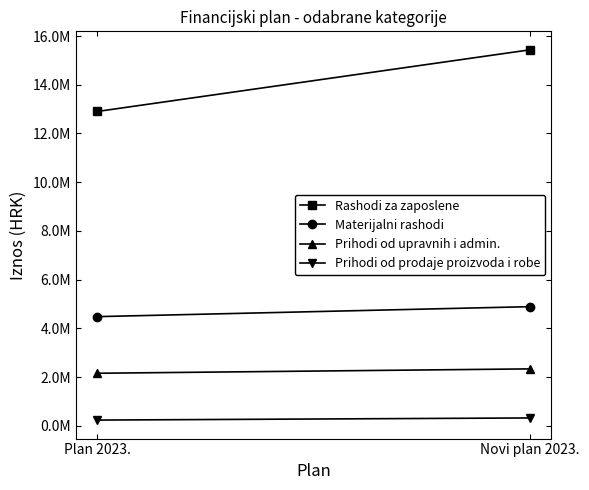

What is the difference between the highest and lowest values at Plan 2023.?

12664880.0